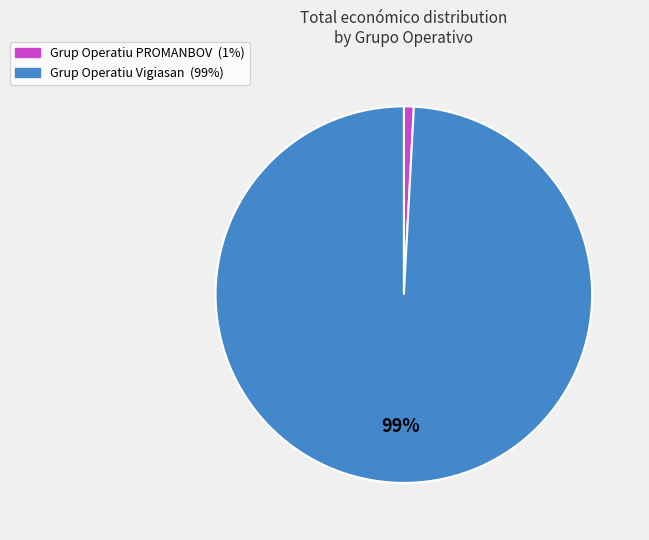

Rank the categories by value from highest to lowest.

Grup Operatiu Vigiasan, Grup Operatiu PROMANBOV